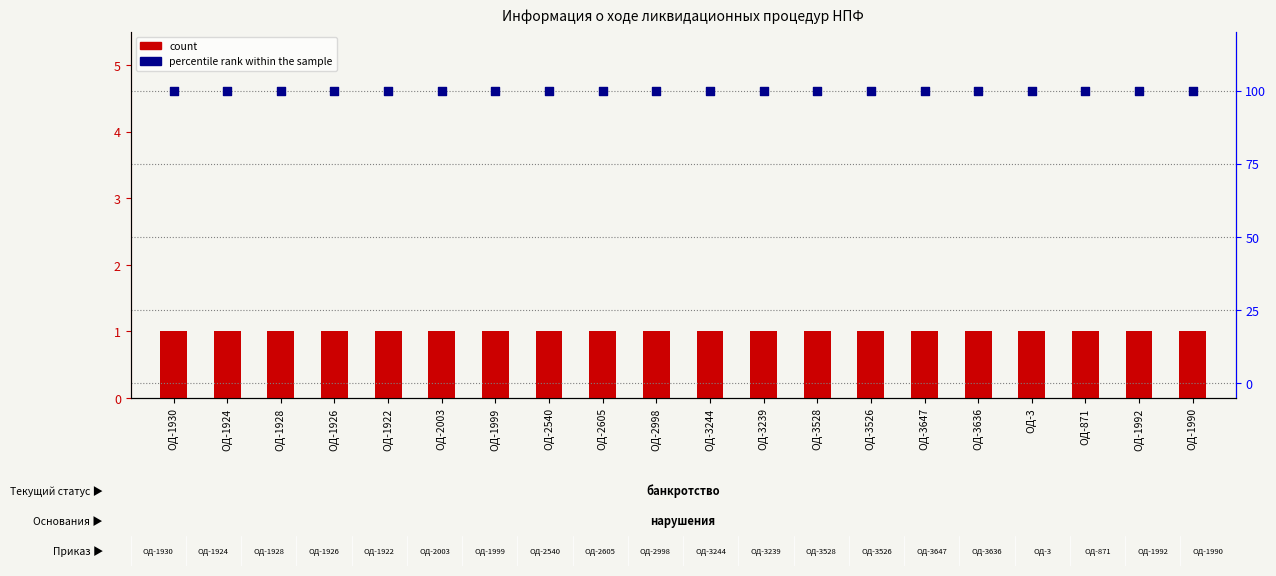

Is the value of count at ОД-2998 greater than the value of percentile rank within the sample at ОД-1928?

No